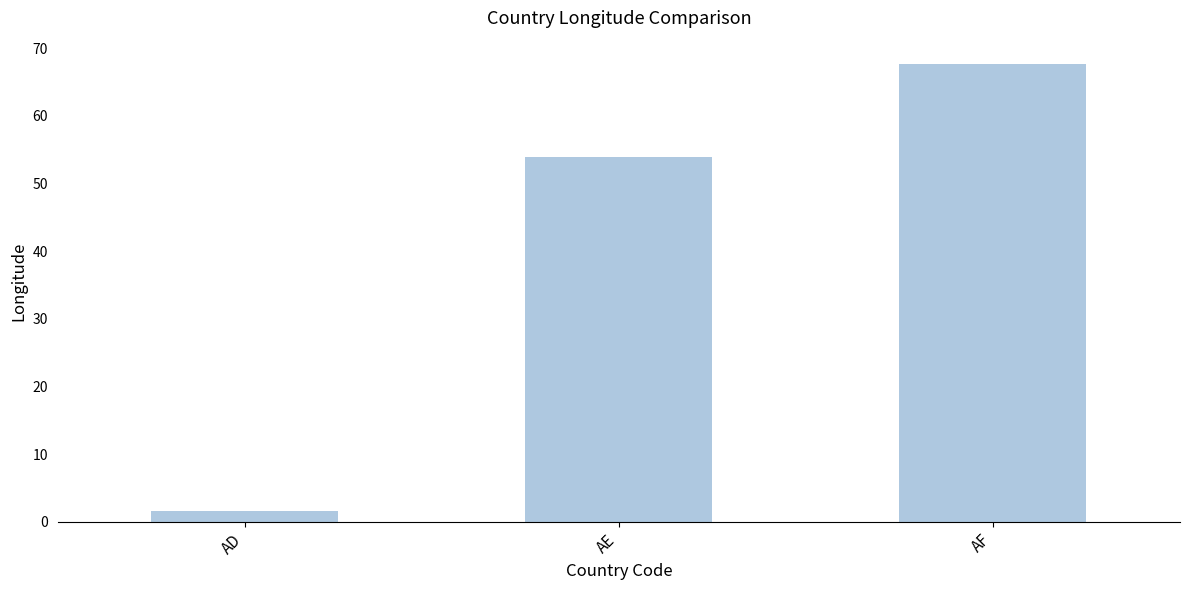

List the labels in order of value, smallest first.

AD, AE, AF